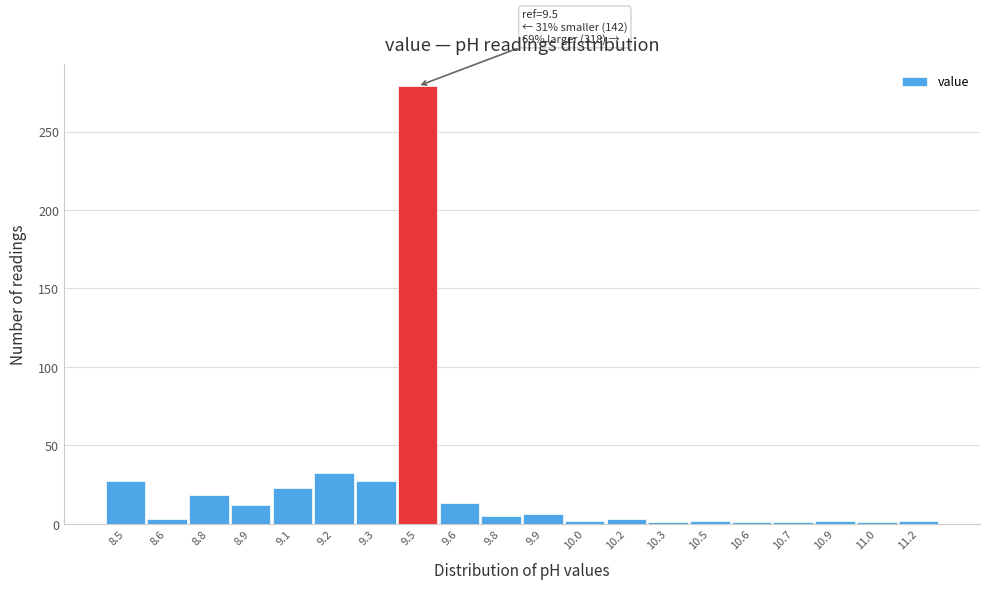

The chart shows a value of 2 at 10.0. True or false?

True